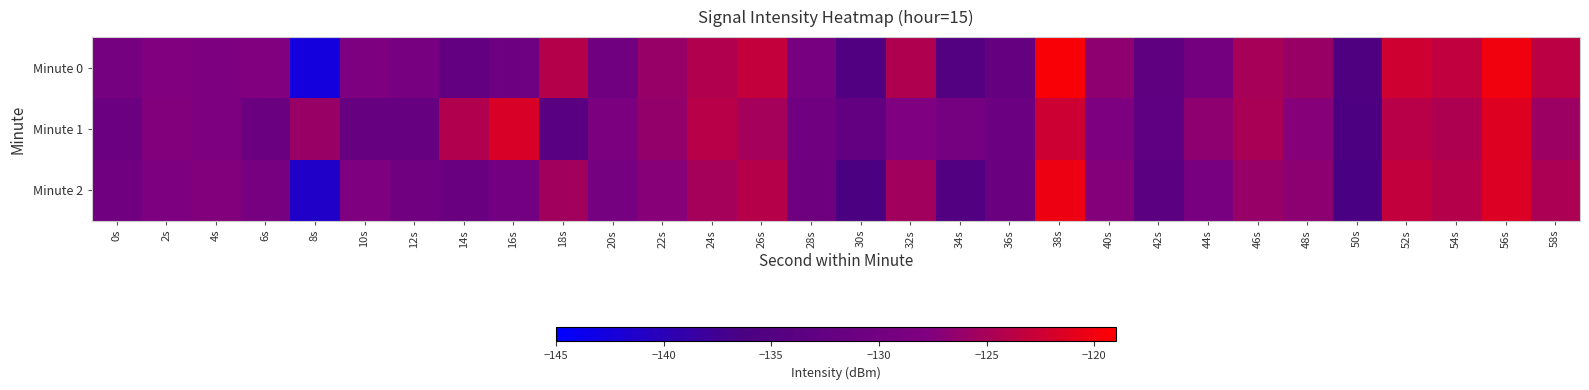

Count the number of categories in the chart.

30